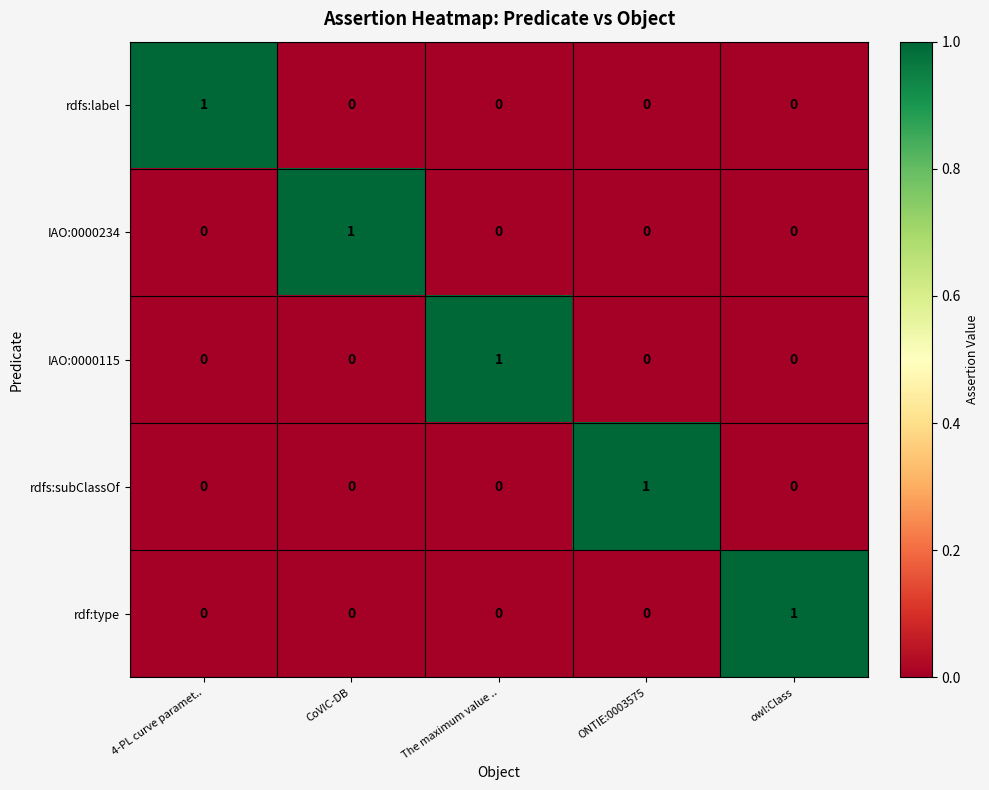

At which label does rdfs:subClassOf reach its peak?

ONTIE:0003575